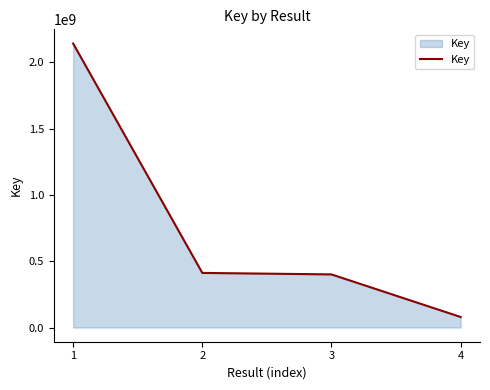

What is the change in value from 1 to 2?

-1728962767